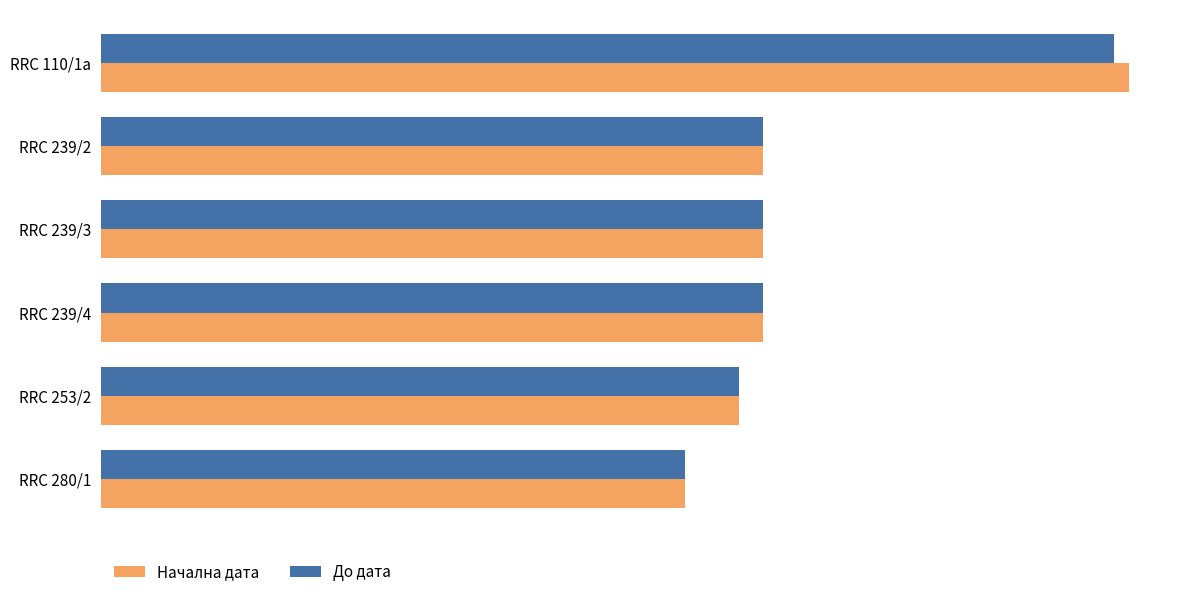

What are all the series names shown in the legend?

Начална дата, До дата